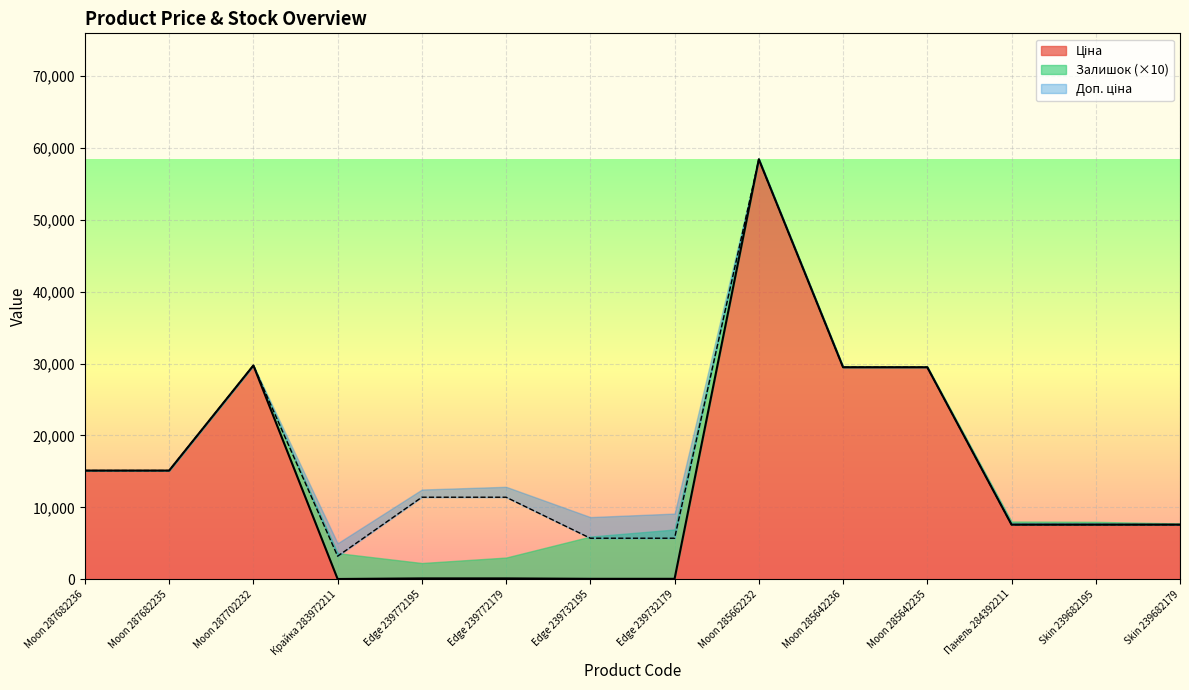

Rank the series at Moon 287682236 from highest to lowest value.

Ціна, Доп. ціна